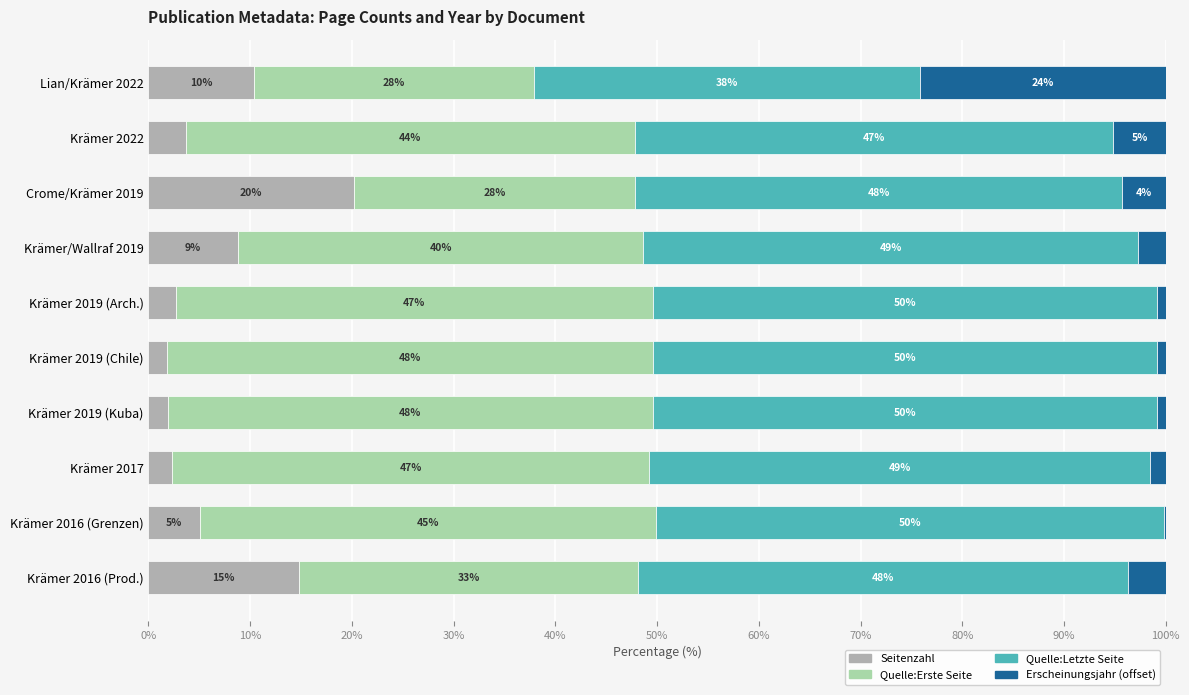

What is the total value across all series at Krämer 2016 (Prod.)?

100.0